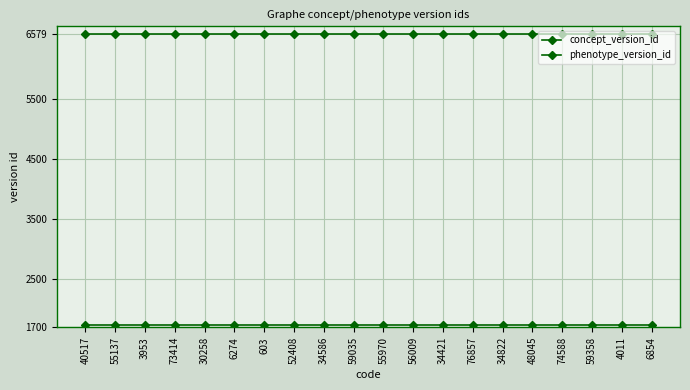

How many lines are shown in the chart?

2